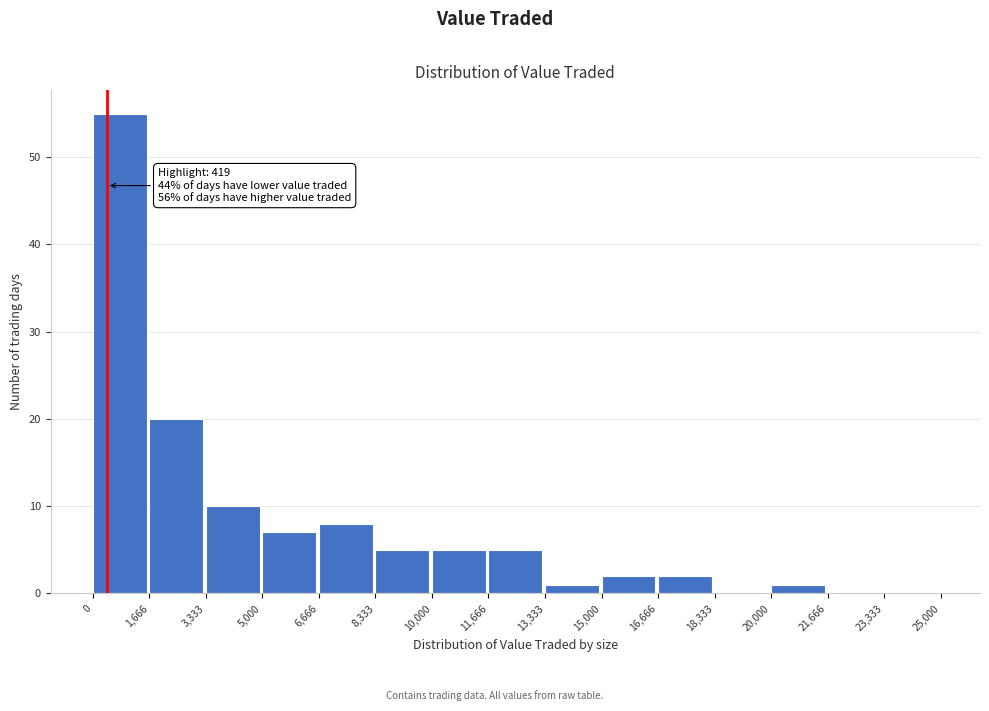

Over which range of the x-axis is the bar tallest?

0 to 1,666